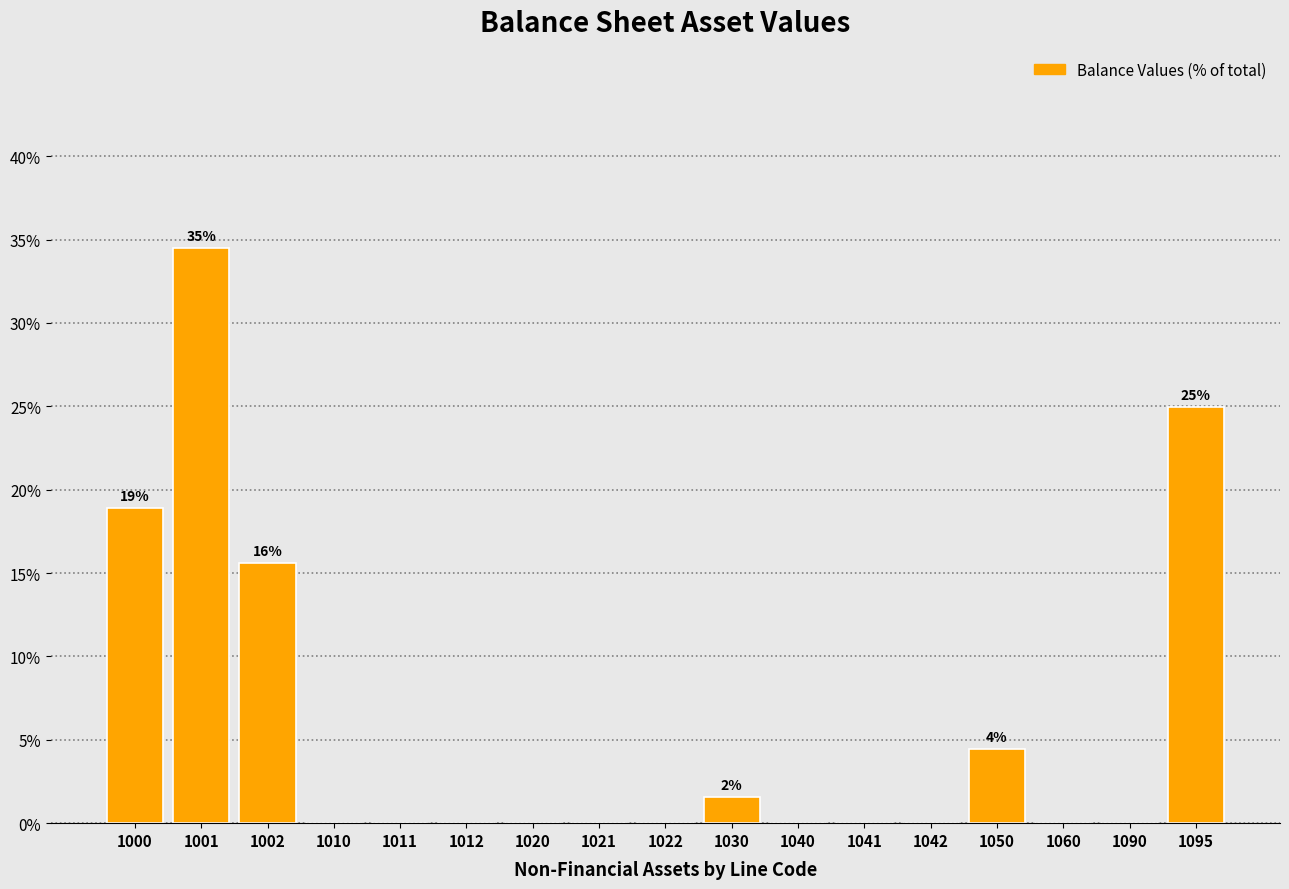

Reading right to left, list all the values displayed in this chart.

1095=24.9	1090=0.0	1060=0.0	1050=4.5	1042=0.0	1041=0.0	1040=0.0	1030=1.6	1022=0.0	1021=0.0	1020=0.0	1012=0.0	1011=0.0	1010=0.0	1002=15.6	1001=34.5	1000=18.9